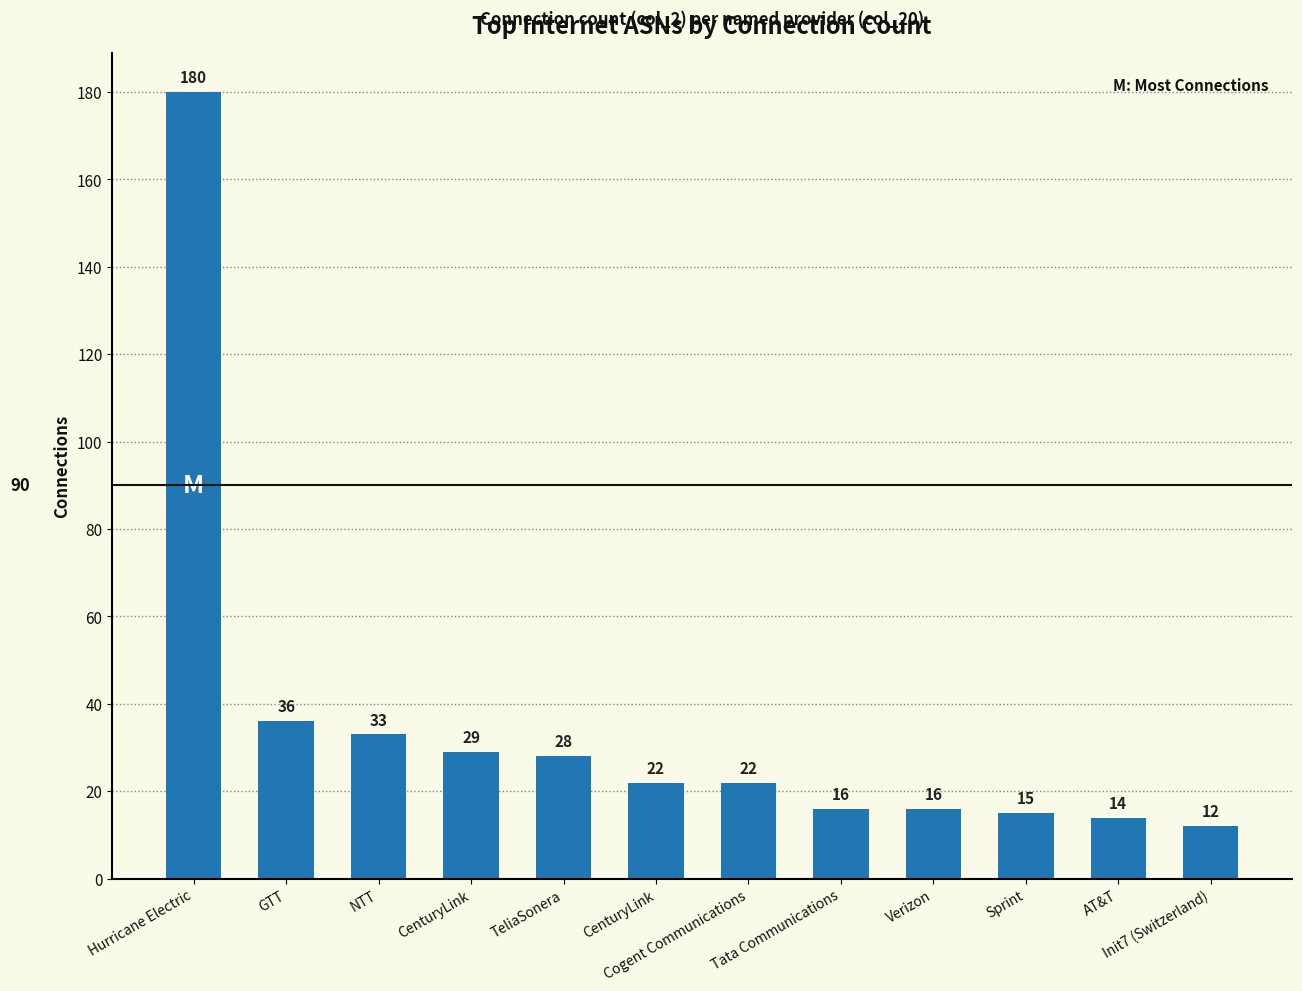

What is the approximate value at Cogent Communications, to the nearest 10?

20